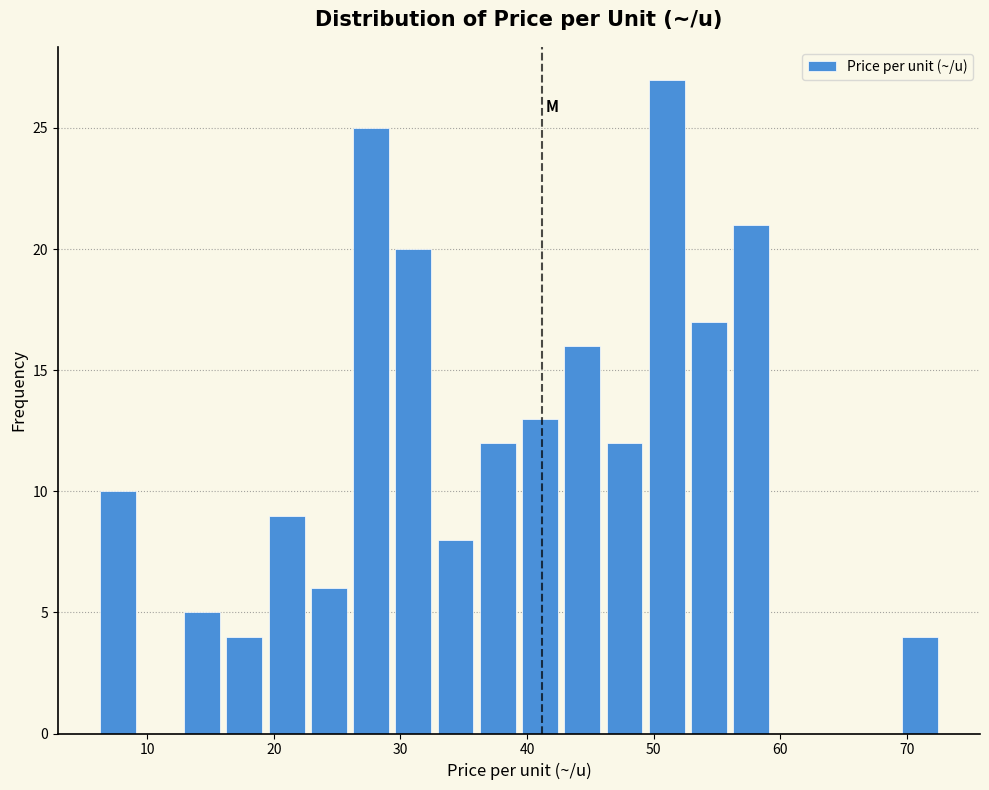

Read against the x-axis, roughly where is the centre of the tallest bar?

51